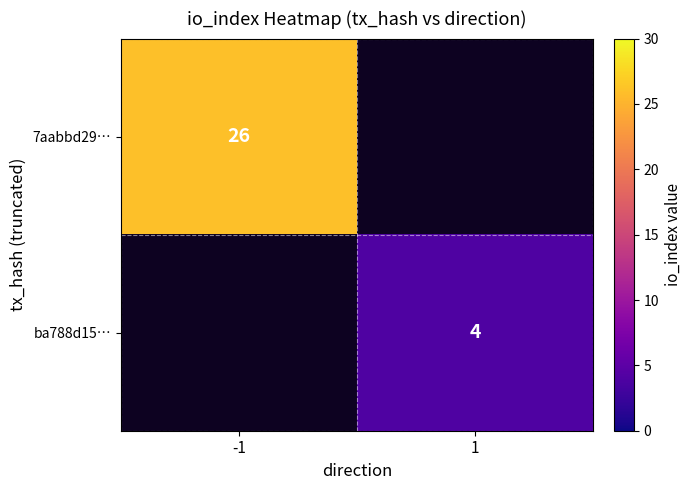

Count the number of data series in this chart.

2